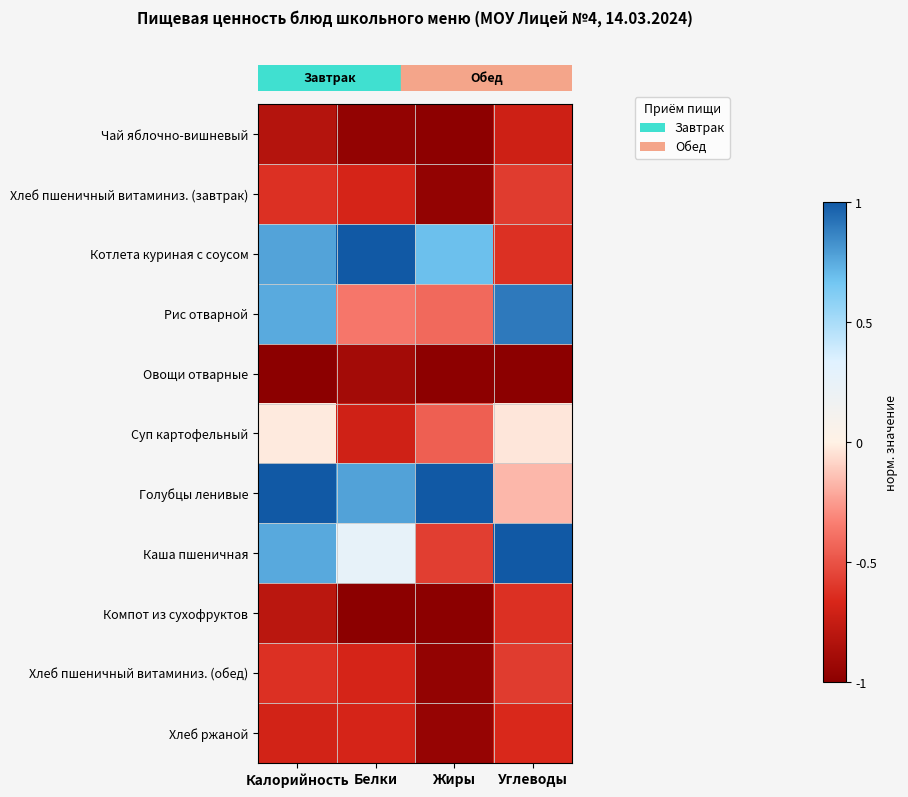

At which category is the sum across all series the highest?

Калорийность